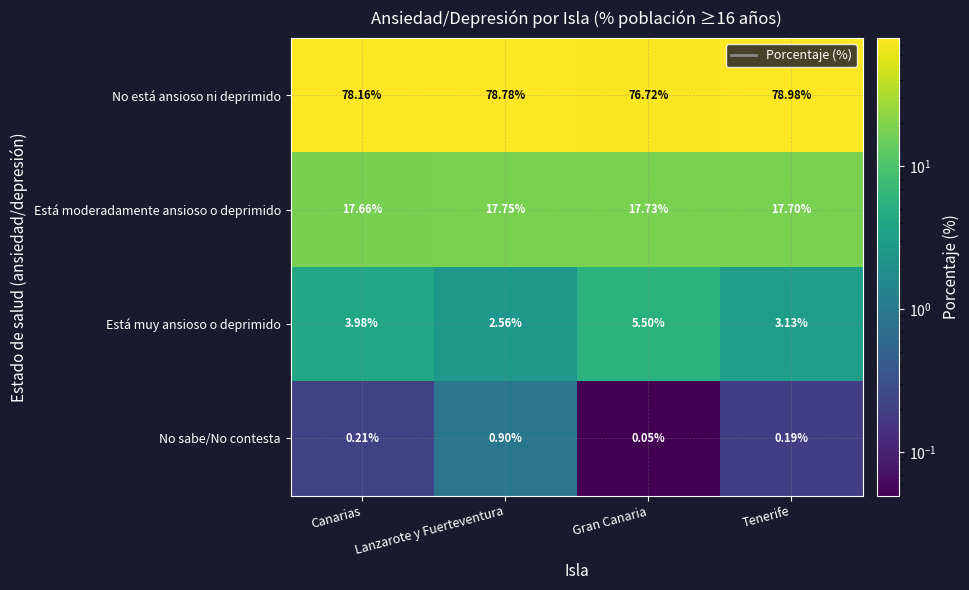

List the labels in order of Está muy ansioso o deprimido value, largest first.

Gran Canaria, Canarias, Tenerife, Lanzarote y Fuerteventura